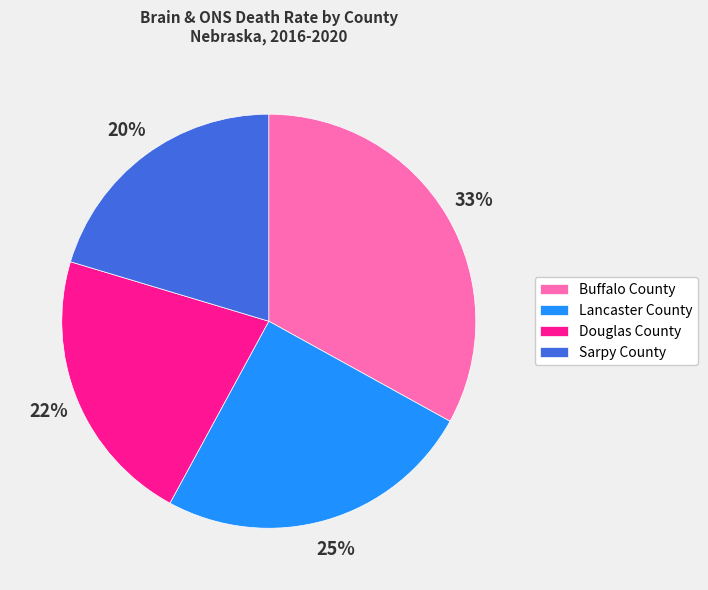

The Buffalo County slice represents 33% of the pie. True or false?

True